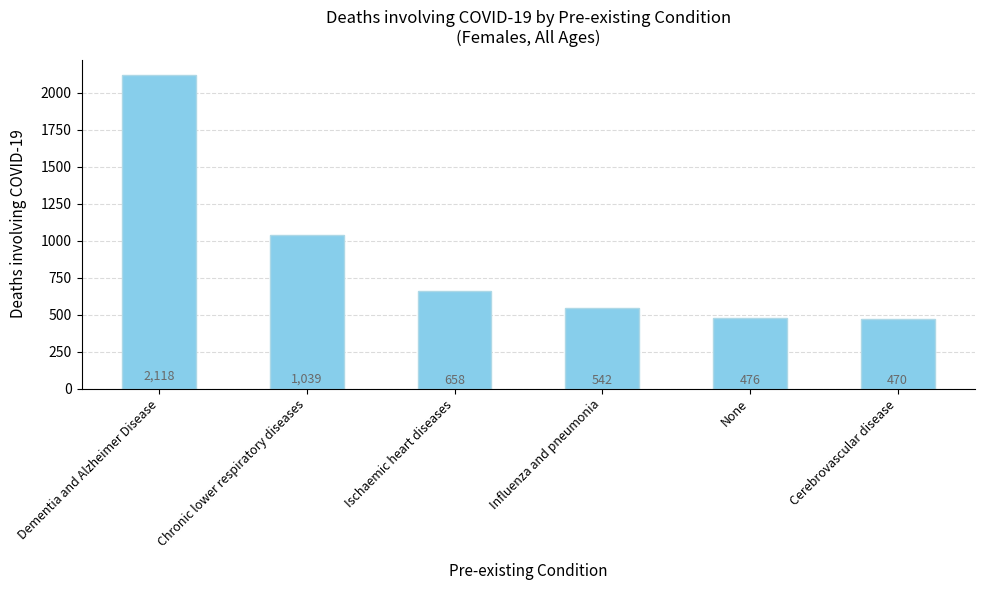

What is the minimum value shown in the chart?

470